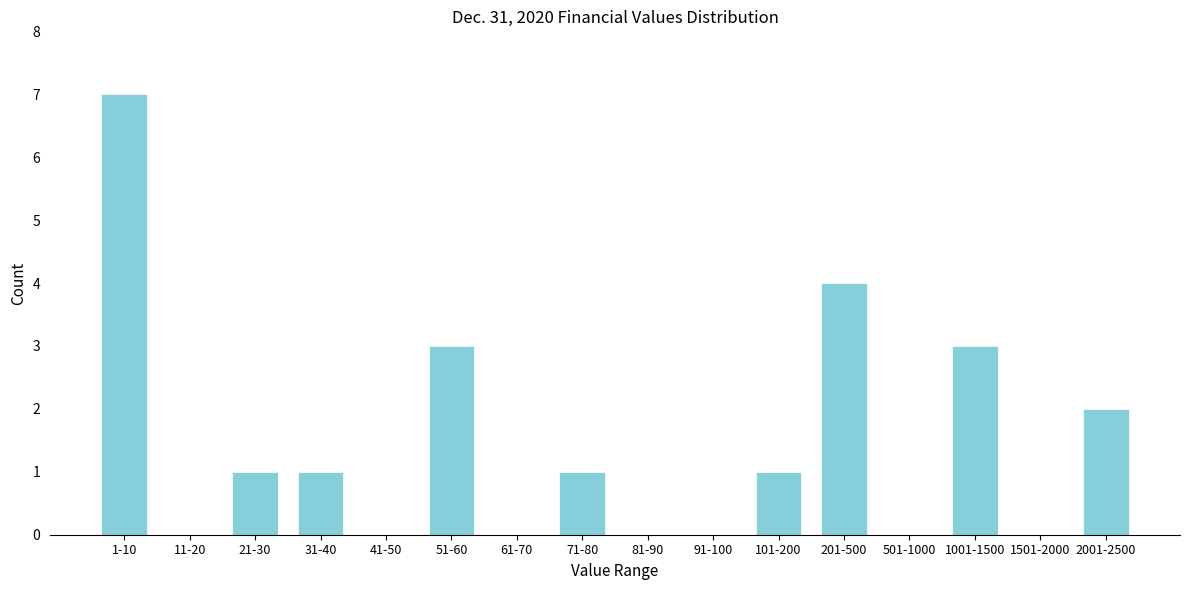

Reading left to right, list all the values displayed in this chart.

1-10=7	11-20=0	21-30=1	31-40=1	41-50=0	51-60=3	61-70=0	71-80=1	81-90=0	91-100=0	101-200=1	201-500=4	501-1000=0	1001-1500=3	1501-2000=0	2001-2500=2